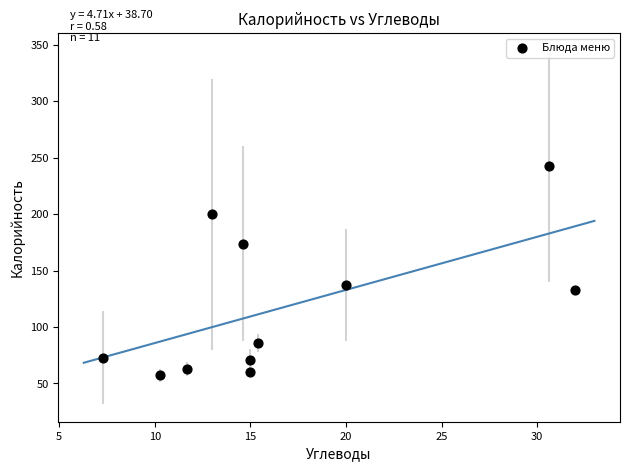

What is the average X value?

16.8